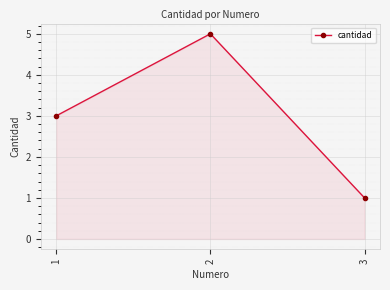

What is the change in value from 1 to 2?

+2